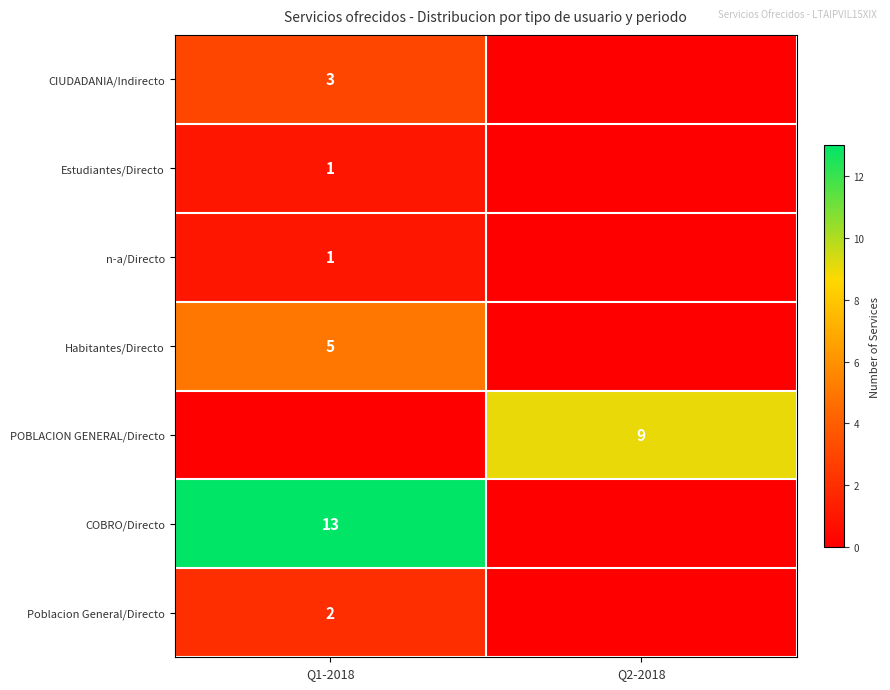

Is the value of n-a/Directo at Q1-2018 greater than the value of Poblacion General/Directo at Q1-2018?

No